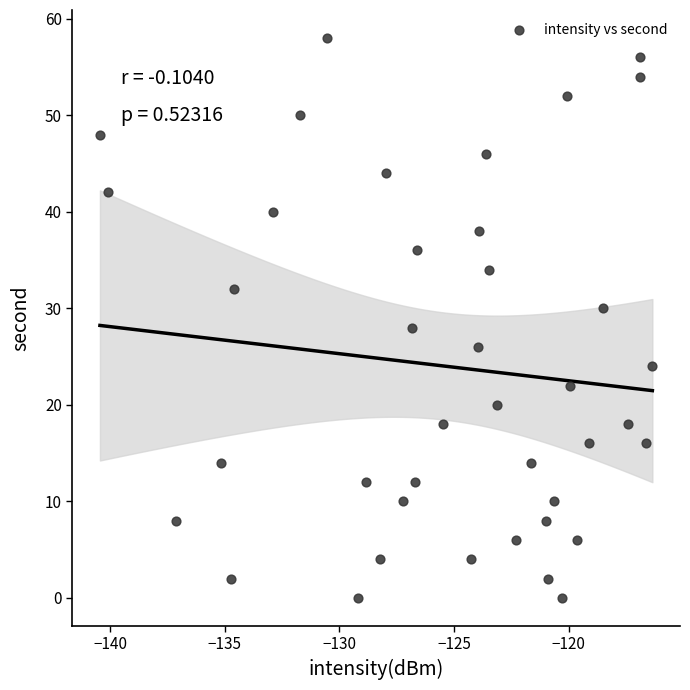

What is the range of Y values (max minus min)?

58